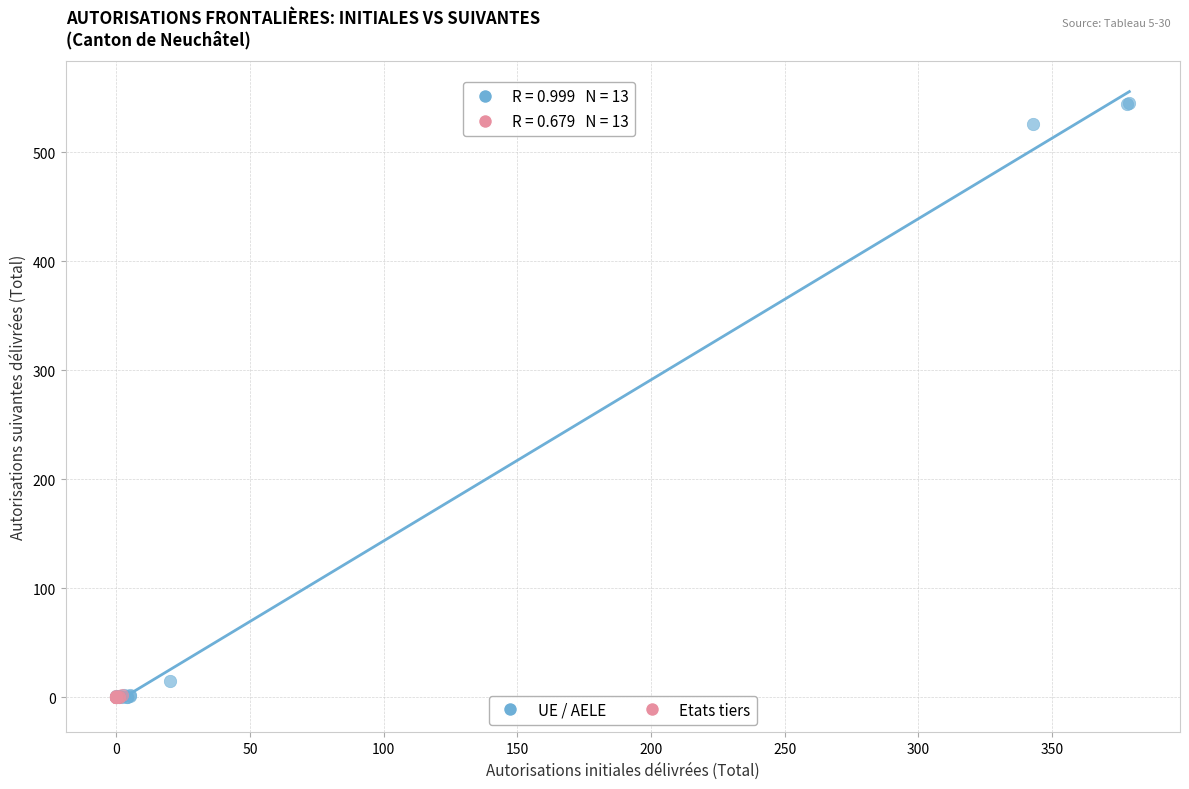

Which series has the widest spread of Y values?

UE / AELE